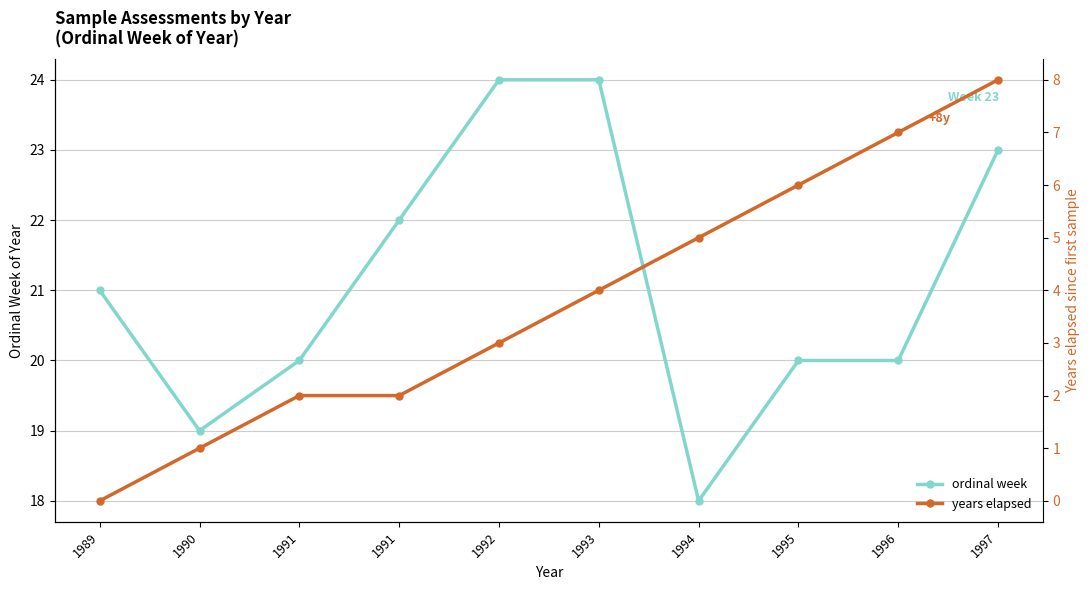

What is the maximum value for ordinal week?

24